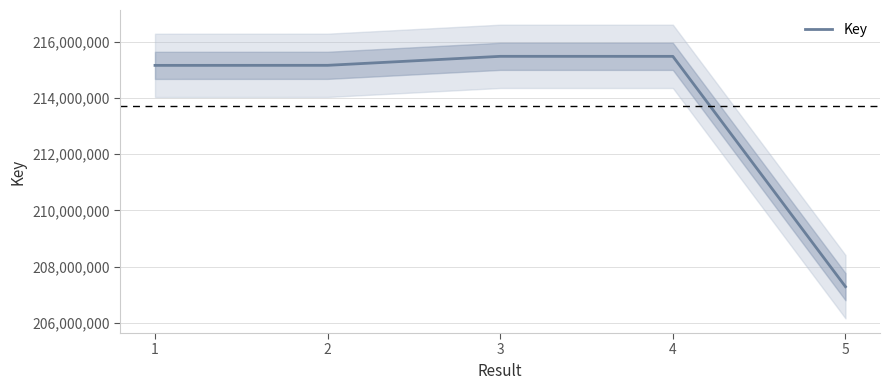

Reading left to right, transcribe all the data shown in this chart.

1=215154270	2=215156020	3=215475590	4=215474769	5=207290192